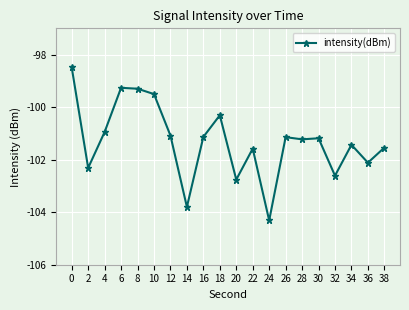

The chart shows a value of -99.3 at 8. True or false?

True